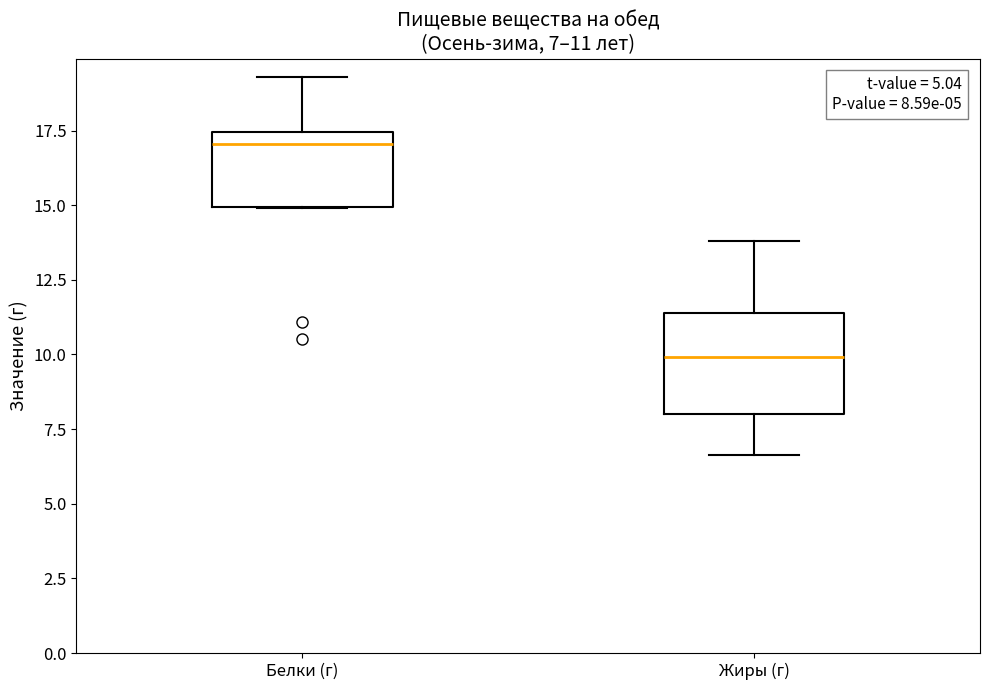

Which box has the highest median line?

Белки (г)